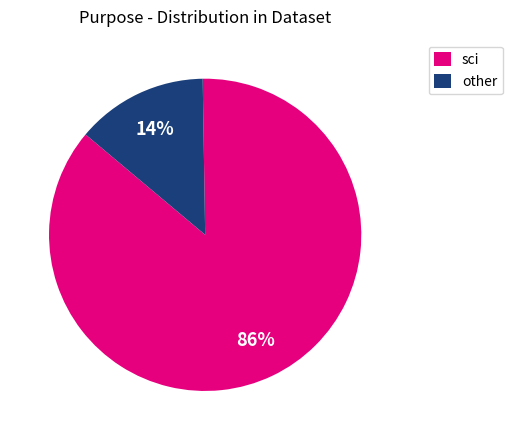

To the nearest percent, what is the average slice percentage?

50%